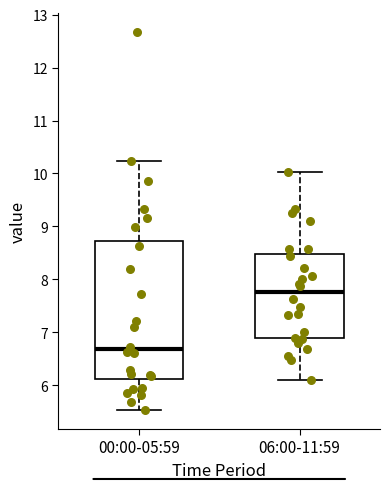

Reading left to right, transcribe this box plot: for each box, give where its median line is, the range the box spans, and where its two whiskers end, as read against the y-axis. The values are not printed on the chart, so give them approximately, as read against the axis.

00:00-05:59: median 6.7, box 6.1 to 8.7, whiskers 5.5 to 10.2
06:00-11:59: median 7.8, box 6.9 to 8.5, whiskers 6.1 to 10.0